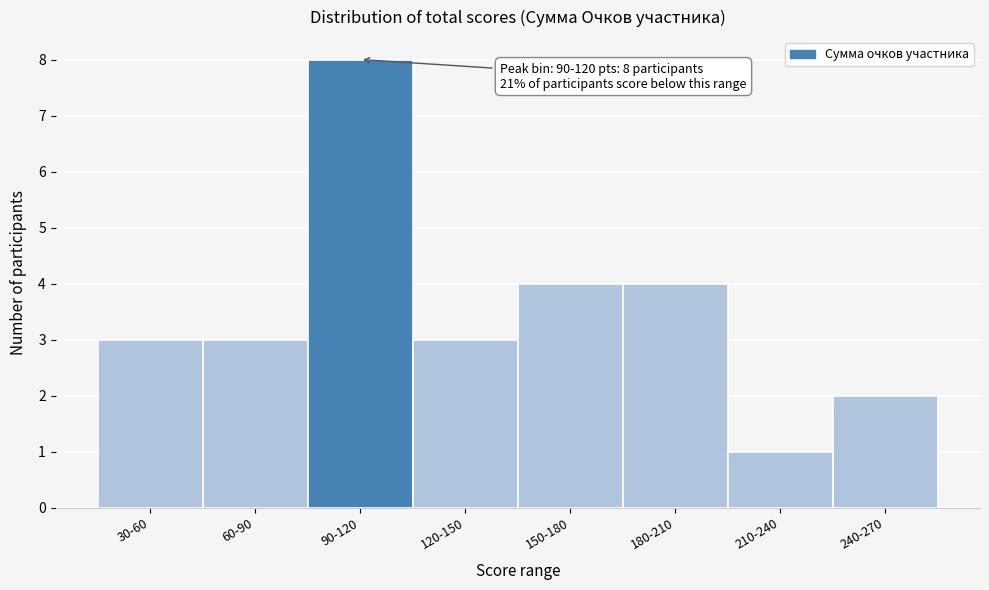

Reading left to right, list all the values displayed in this chart.

30-60=3	60-90=3	90-120=8	120-150=3	150-180=4	180-210=4	210-240=1	240-270=2